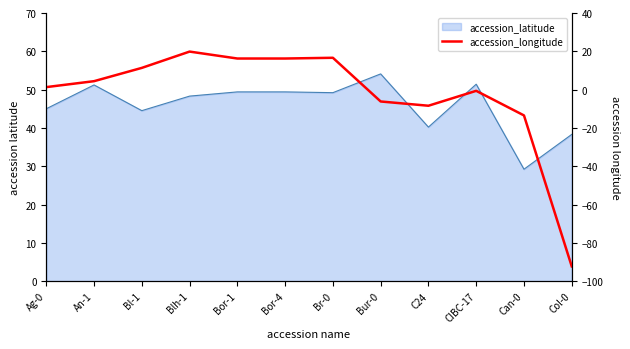

What is the label of the 7th point from the right?

Bor-4